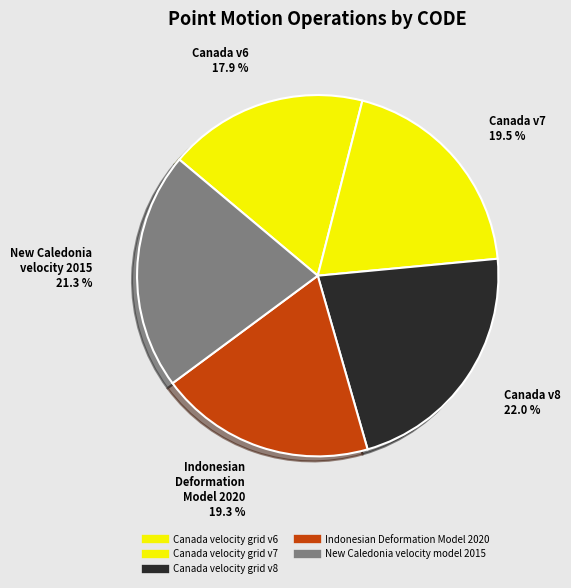

Combined, do Canada velocity grid v8 and New Caledonia velocity model 2015 account for over 50%?

No